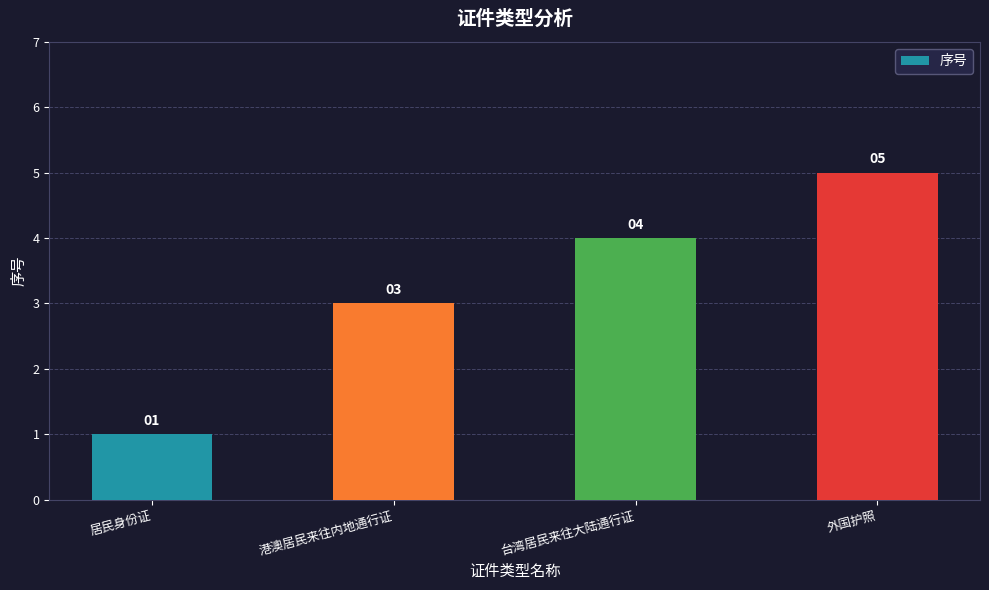

How many distinct data groups are displayed?

1